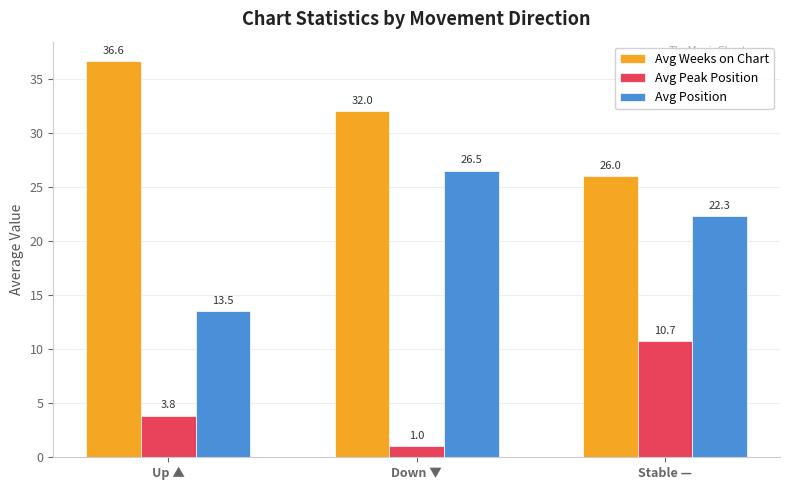

Is it true that Avg Weeks on Chart equals 36.6 at Up ▲?

True